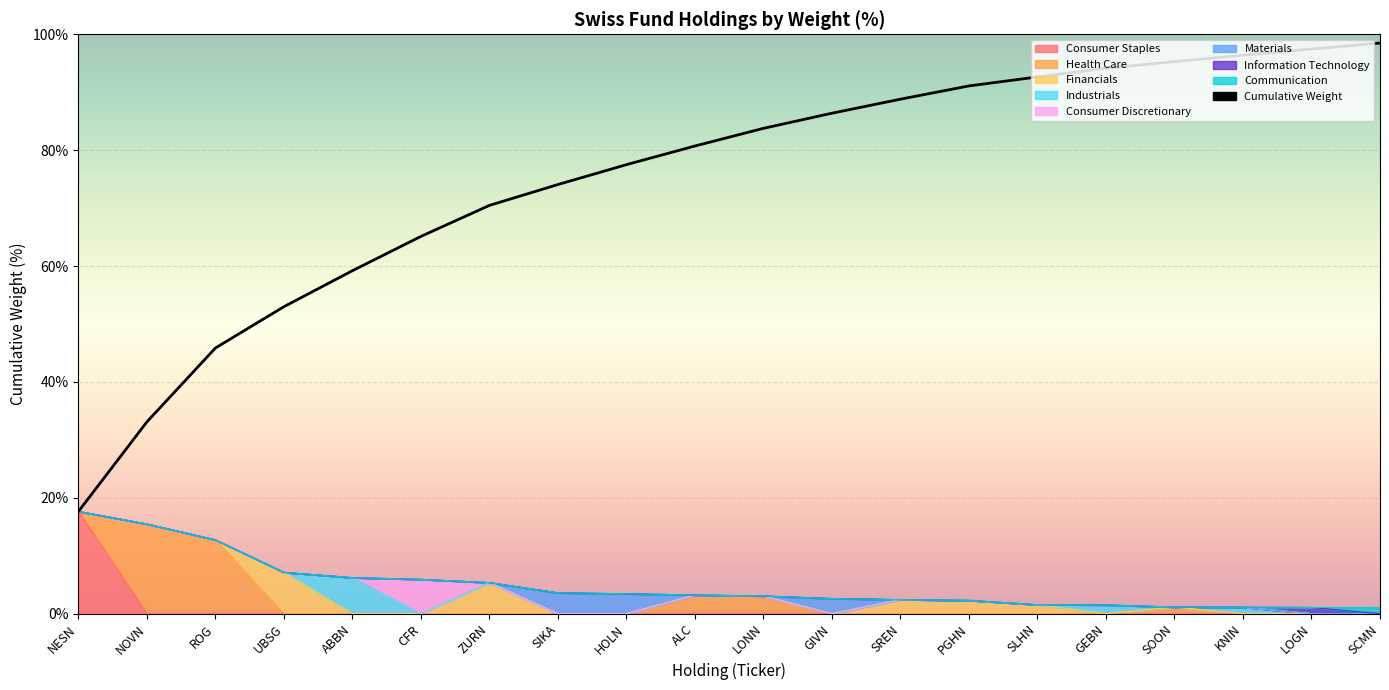

Which has a higher value, LOGN or SOON?

LOGN